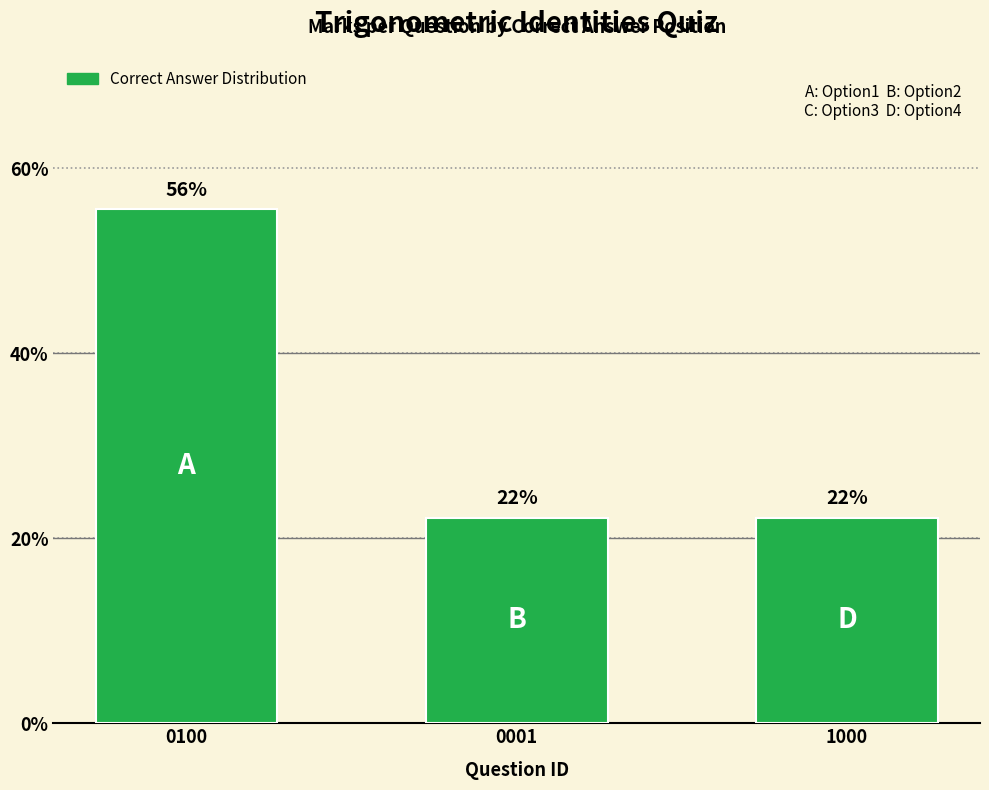

What is the label of the 2nd bar from the right?

0001